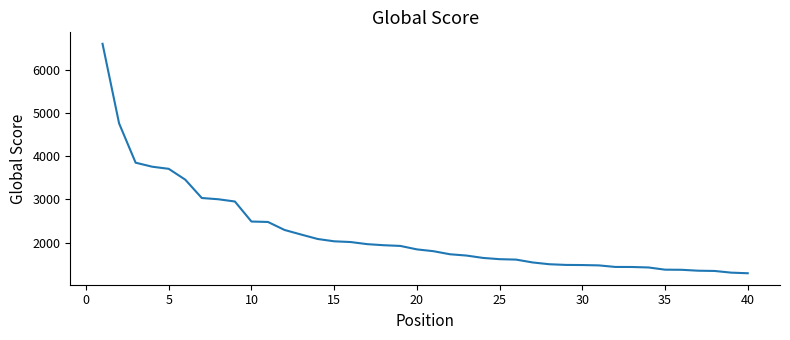

What is the greatest value displayed?

6603